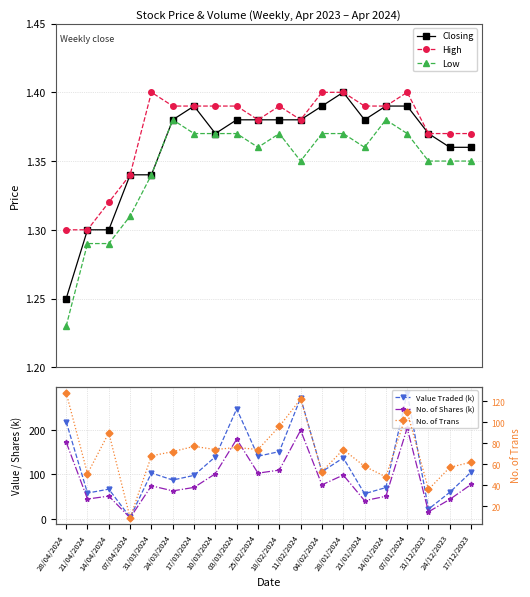

What is the difference between the second highest and second lowest values in the Value Traded (k) series?

248.5